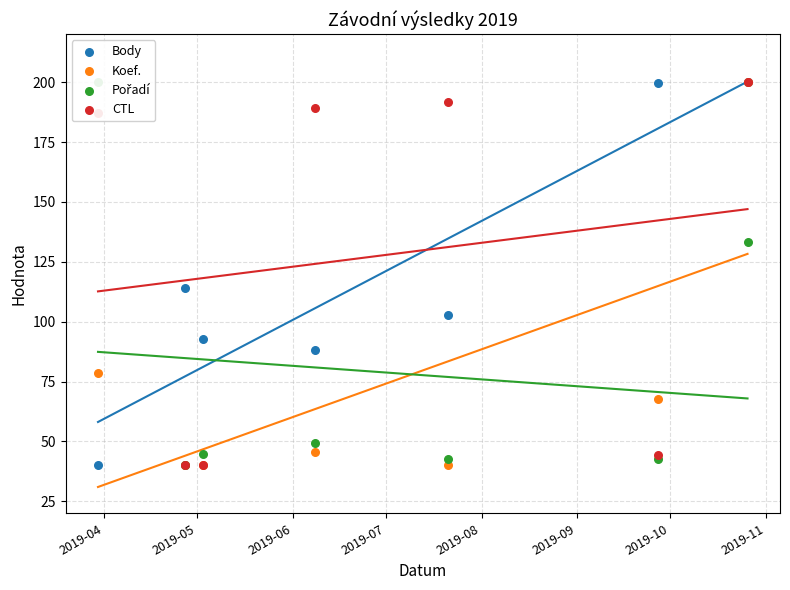

Which series reaches the minimum Y coordinate?

Body